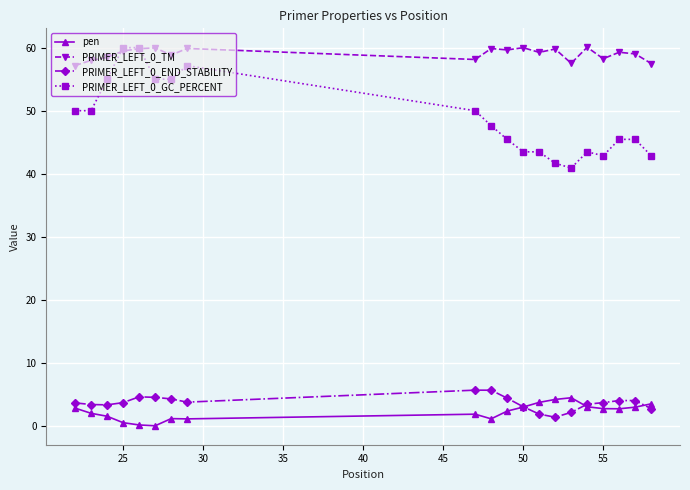

What is the maximum value for PRIMER_LEFT_0_END_STABILITY?

5.7